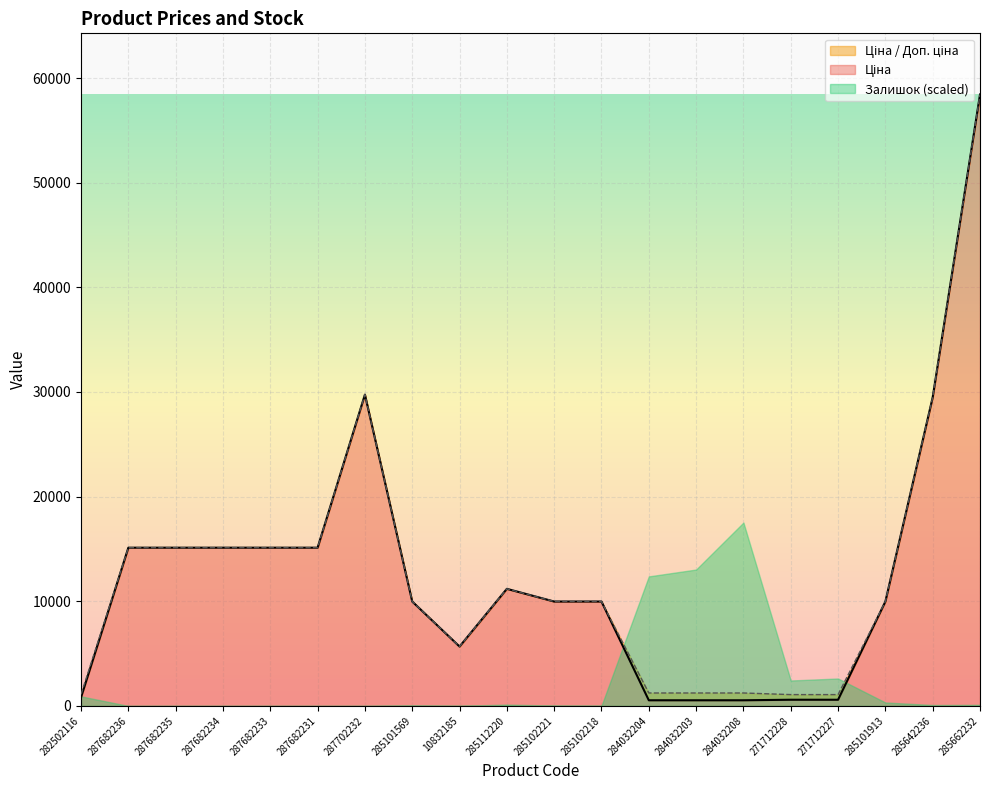

Rank the categories by Доп. ціна value from lowest to highest.

271712228, 271712227, 282502116, 284032204, 284032203, 284032208, 10832185, 285101569, 285102221, 285102218, 285101913, 285112220, 287682236, 287682235, 287682234, 287682233, 287682231, 285642236, 287702232, 285662232